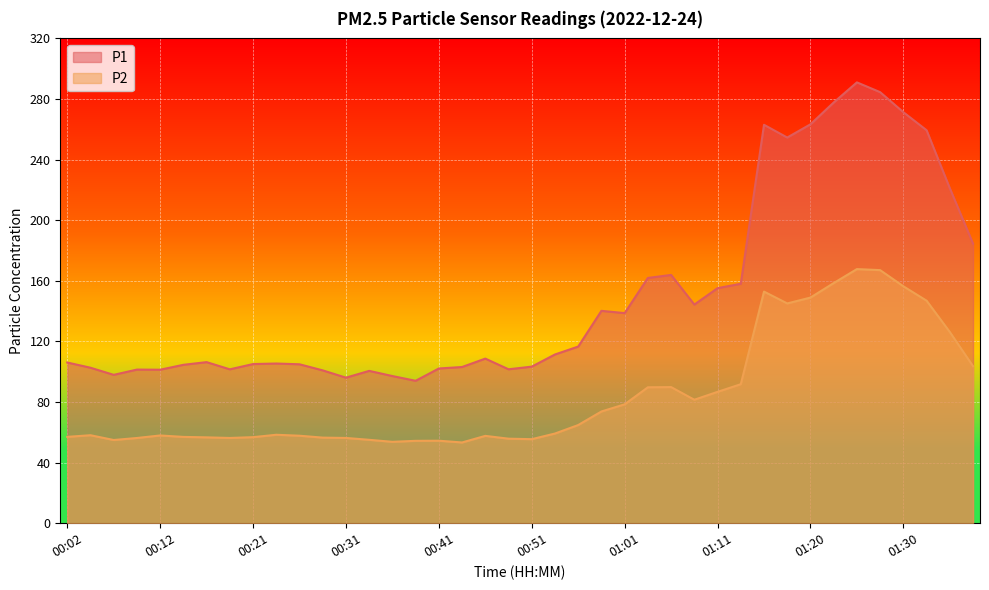

What is the label of the 37th point from the left?

01:30